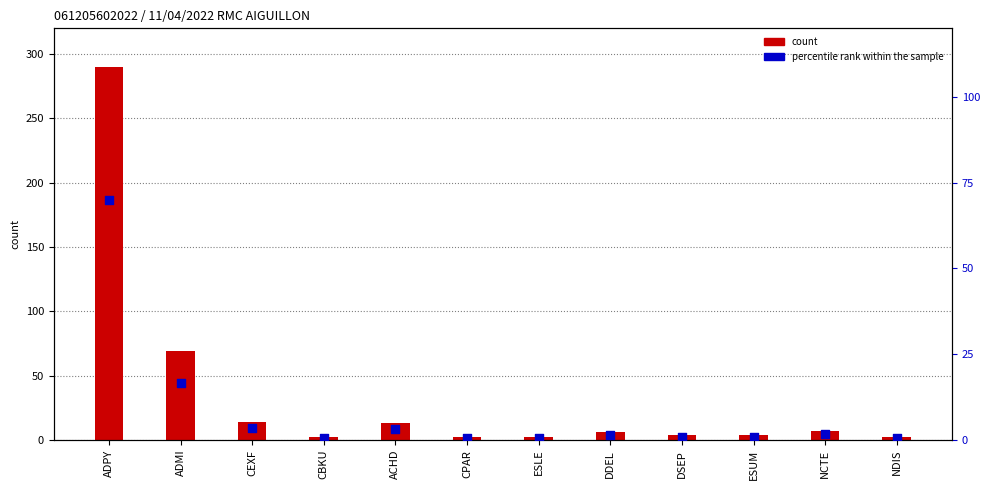

At which category is the sum across all series the highest?

ADPY